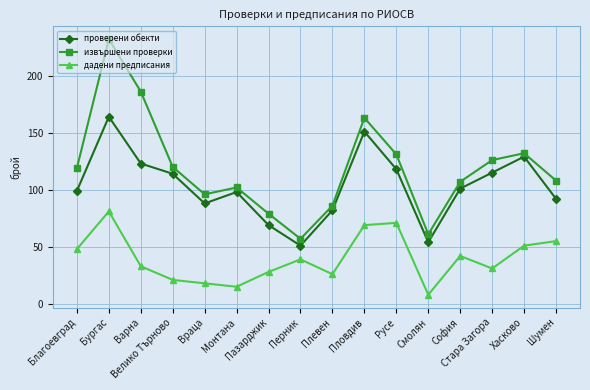

How many lines are shown in the chart?

3